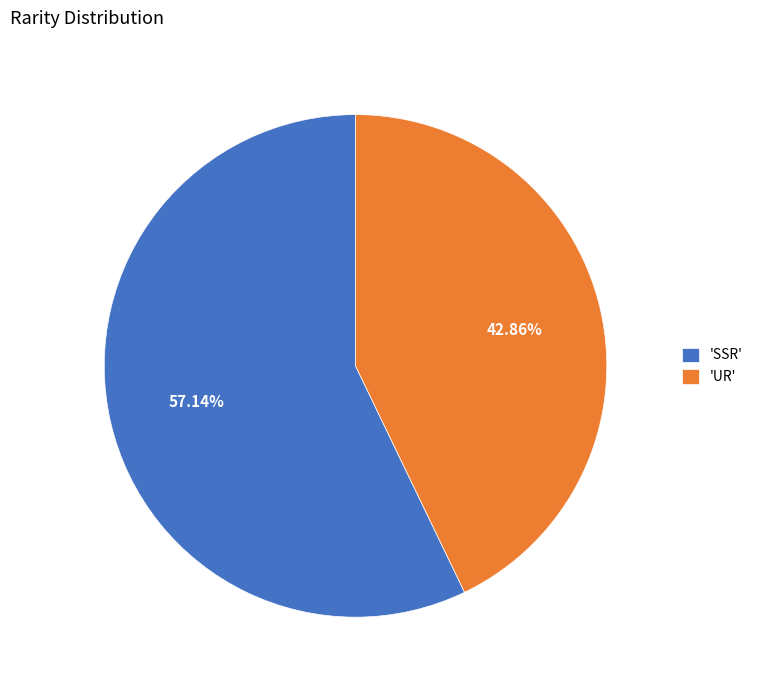

Which has a higher value, 'UR' or 'SSR'?

'SSR'